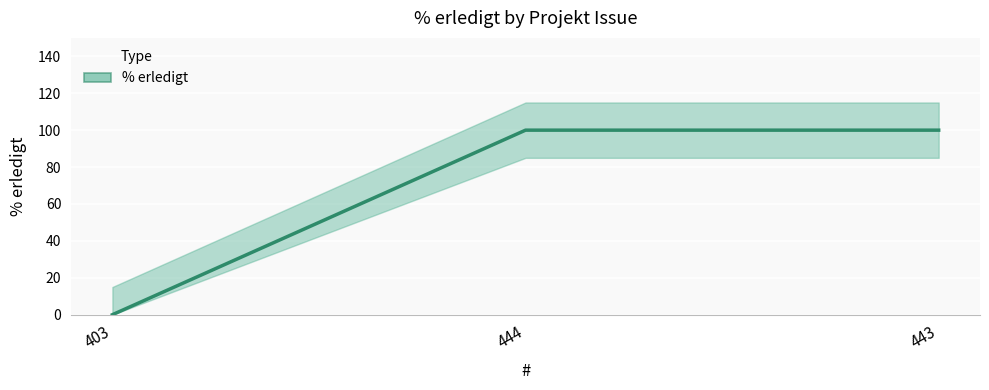

How many lines are shown in the chart?

1